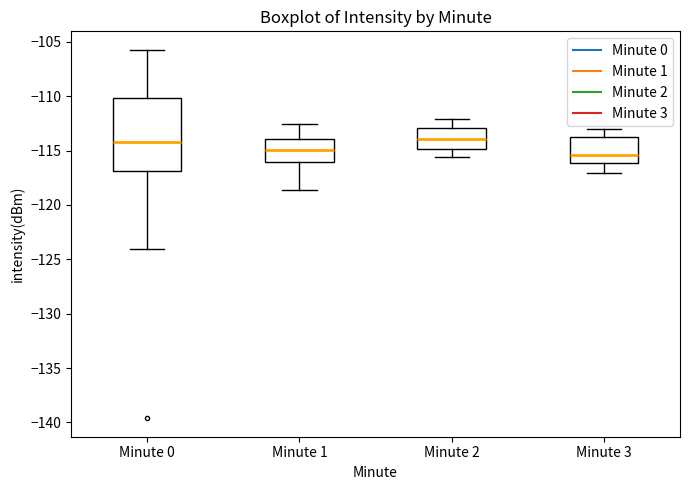

Reading left to right, transcribe this box plot: for each box, give where its median line is, the range the box spans, and where its two whiskers end, as read against the y-axis. The values are not printed on the chart, so give them approximately, as read against the axis.

Minute 0: median -114.5, box -117.0 to -110.0, whiskers -124.0 to -105.5
Minute 1: median -115.0, box -116.0 to -114.0, whiskers -118.5 to -112.5
Minute 2: median -114.0, box -115.0 to -113.0, whiskers -115.5 to -112.0
Minute 3: median -115.5, box -116.0 to -113.5, whiskers -117.0 to -113.0